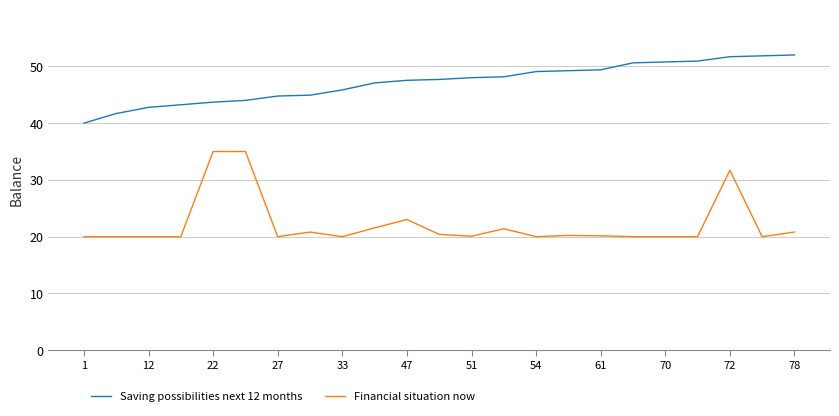

True or false: Saving possibilities next 12 months and Financial situation now cross at least once.

False